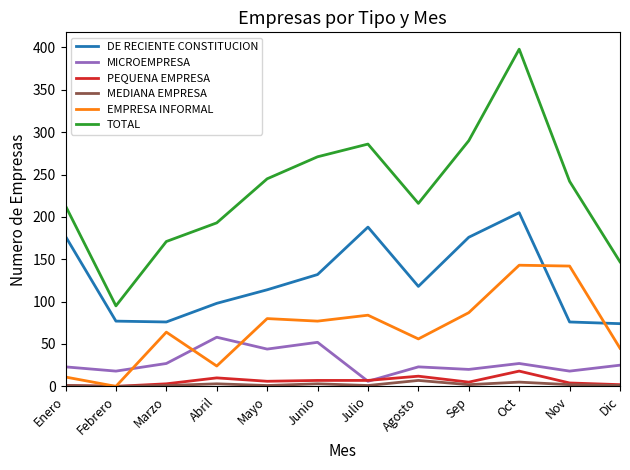

Which label corresponds to the largest value in the chart?

Oct